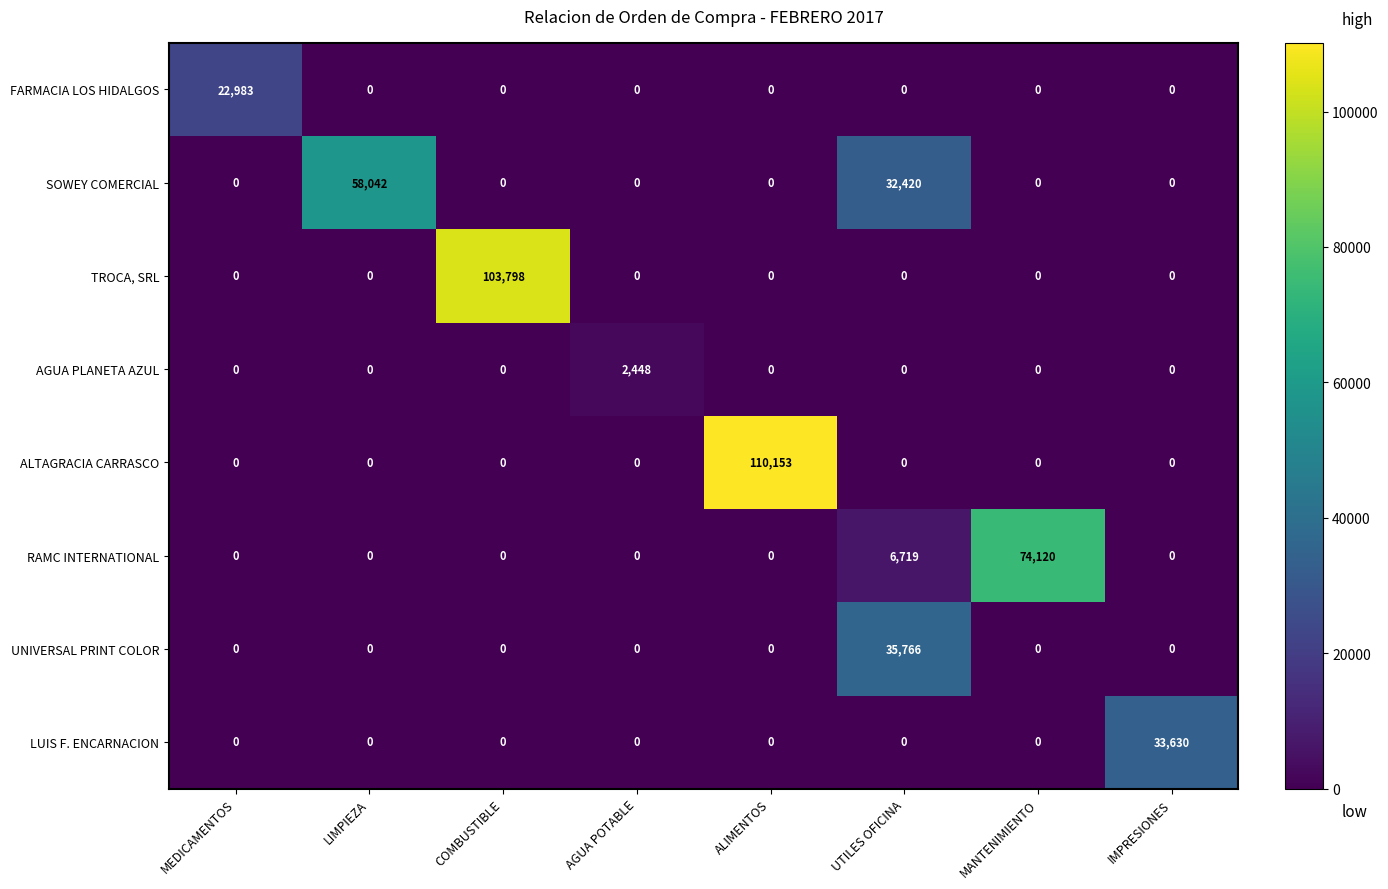

What is the greatest value displayed?

110153